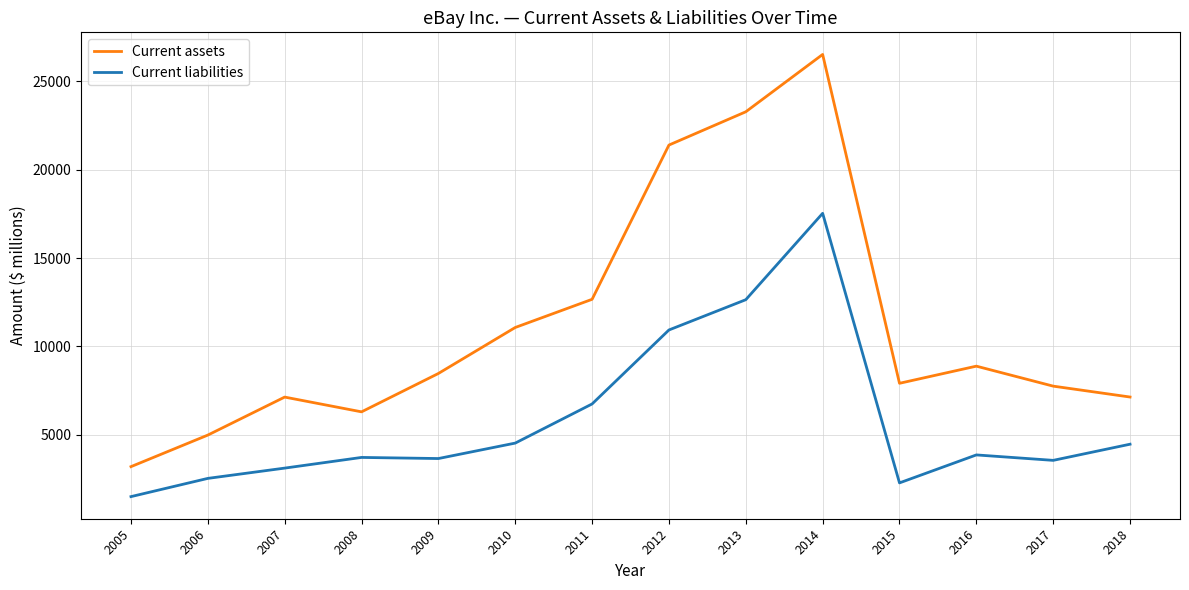

Which series has the largest total across all categories?

Current assets